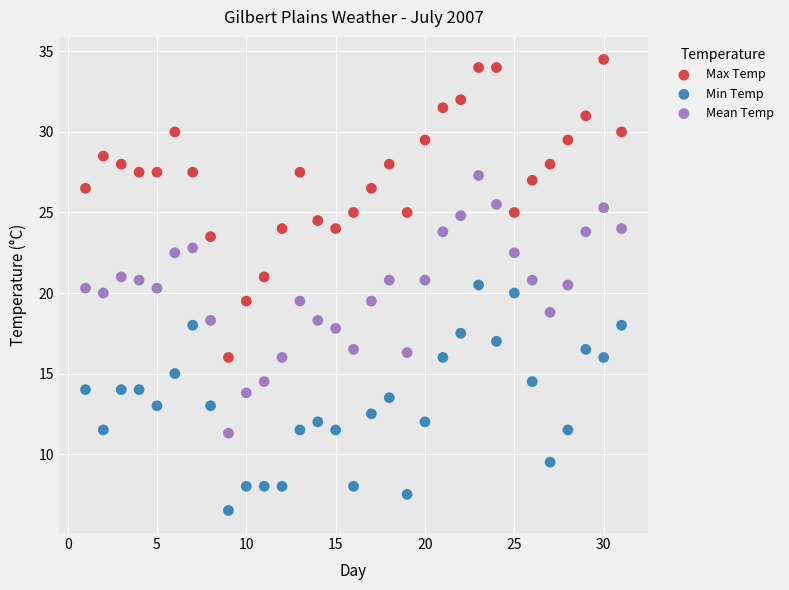

Across all data points, what is the range of X values (max minus min)?

30.0